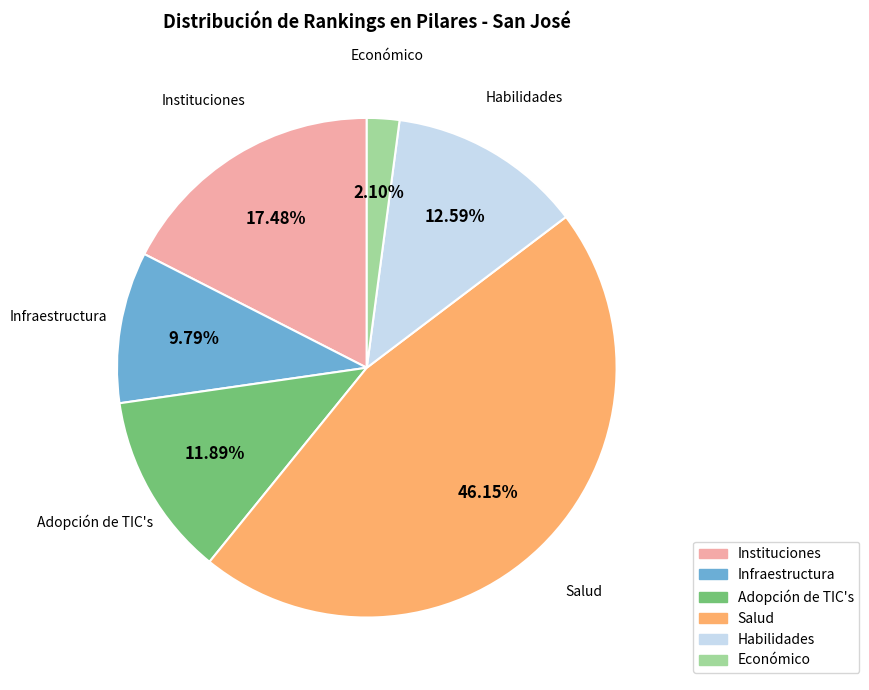

Rank the categories by value from lowest to highest.

Económico, Infraestructura, Adopción de TIC's, Habilidades, Instituciones, Salud